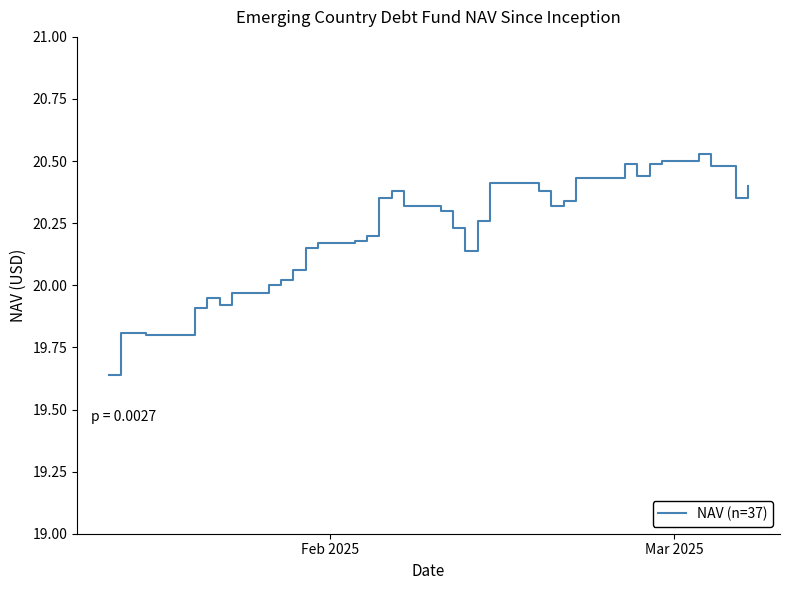

What is the difference between the maximum and minimum values?

0.9